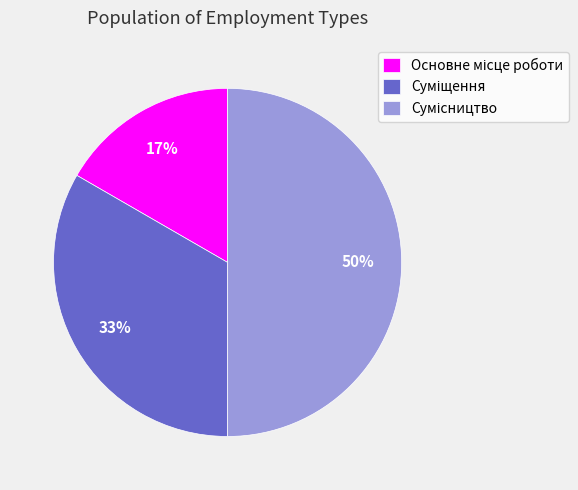

To the nearest percent, what is the difference between the largest and smallest slice percentages?

33%